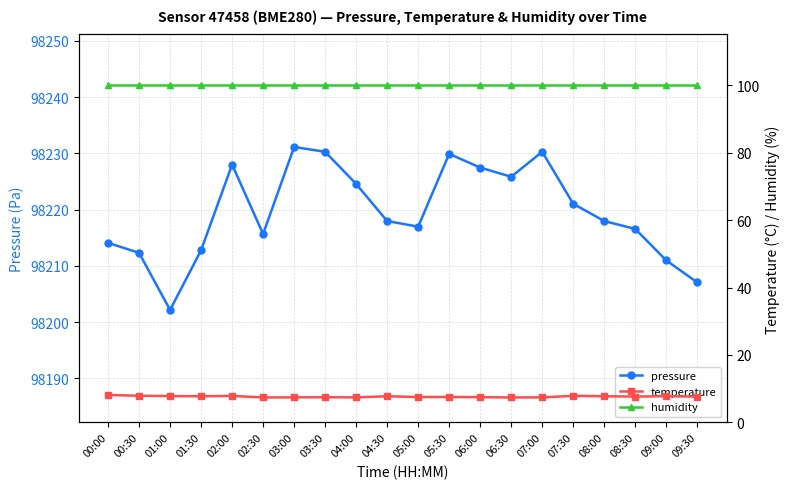

The pressure series shows 50423.3 at 04:00. True or false?

False